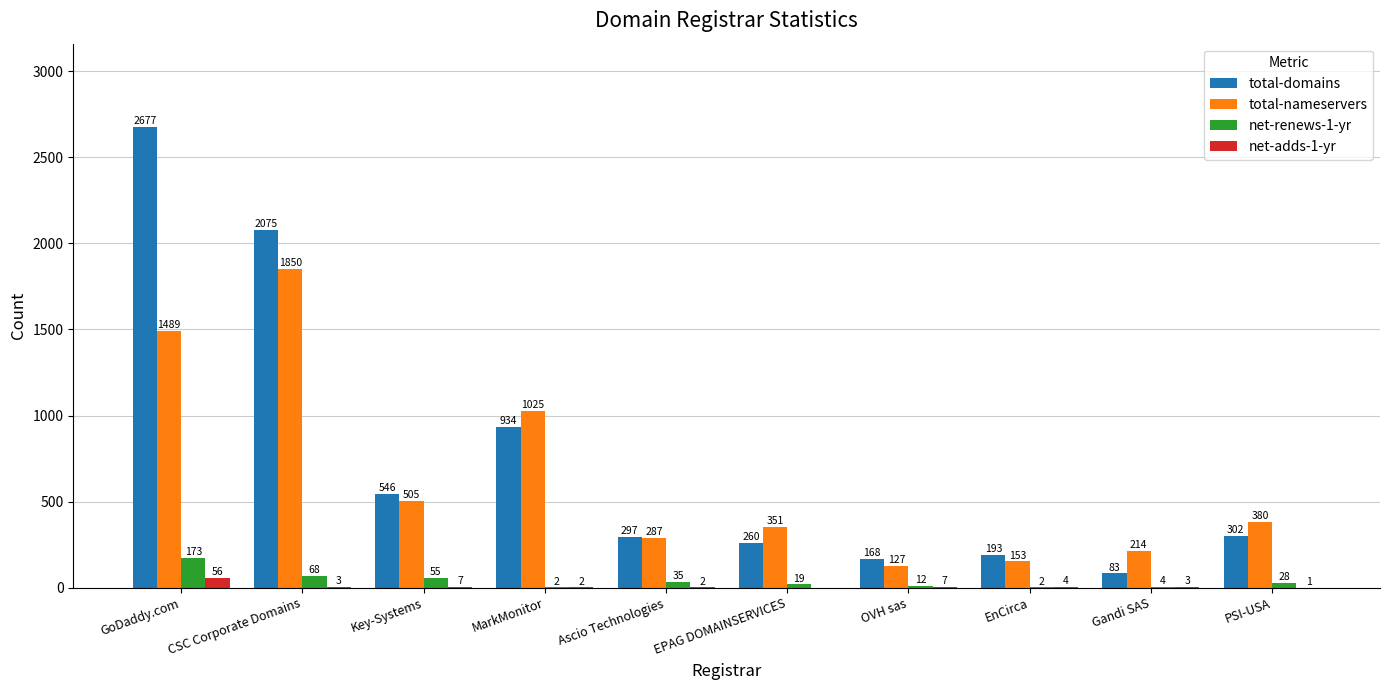

Reading left to right, list all the values displayed in this chart.

total-domains: 2677	2075	546	934	297	260	168	193	83	302
total-nameservers: 1489	1850	505	1025	287	351	127	153	214	380
net-renews-1-yr: 173	68	55	2	35	19	12	2	4	28
net-adds-1-yr: 56	3	7	2	2	0	7	4	3	1